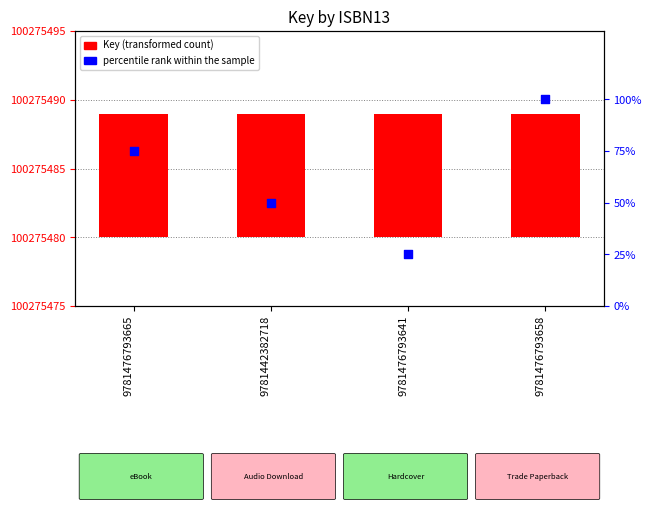

What is the total value across all series at 9781476793641?

34